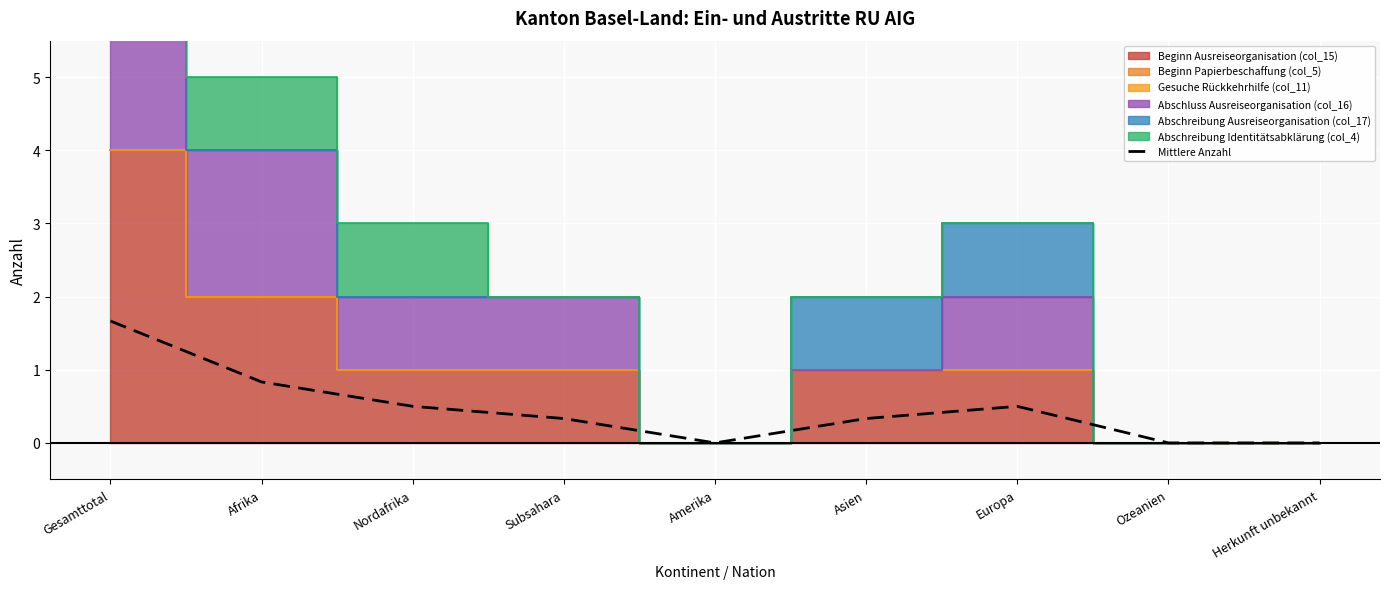

What is the difference between the maximum and second lowest values?

1.7